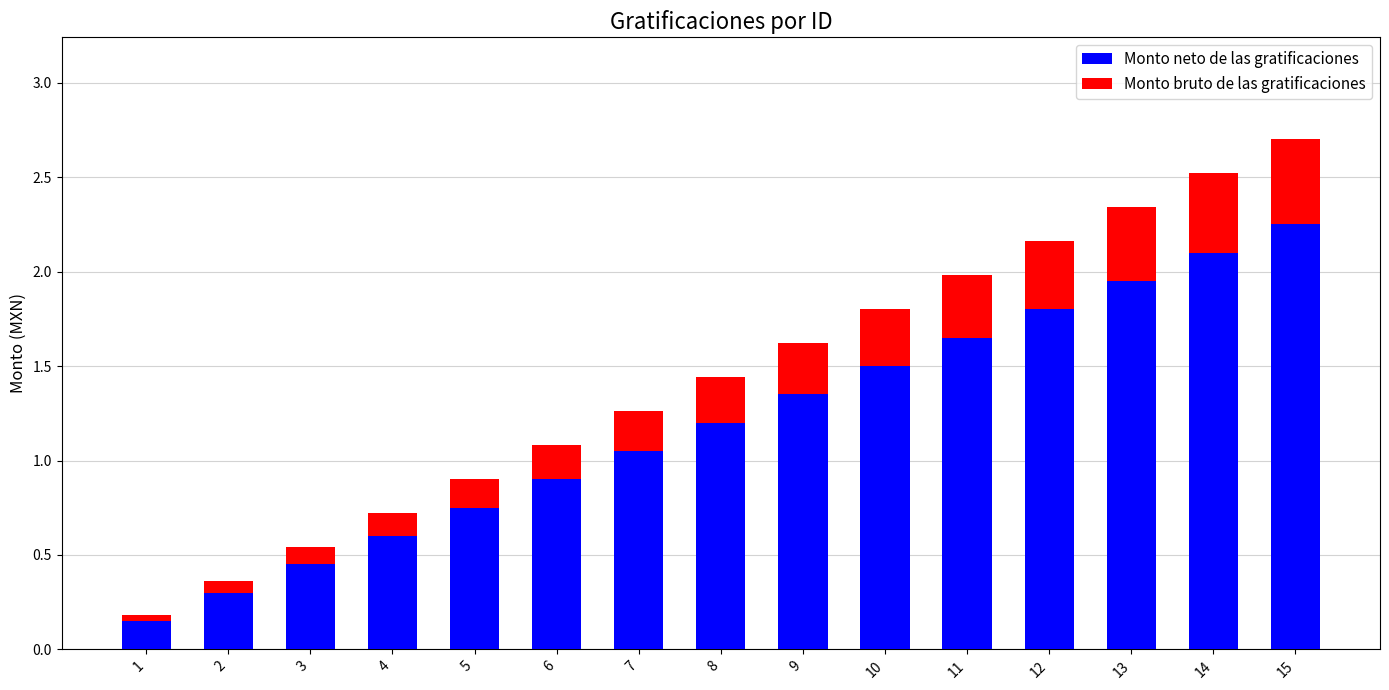

Rank the categories by Monto neto de las gratificaciones value from highest to lowest.

15, 14, 13, 12, 11, 10, 9, 8, 7, 6, 5, 4, 3, 2, 1